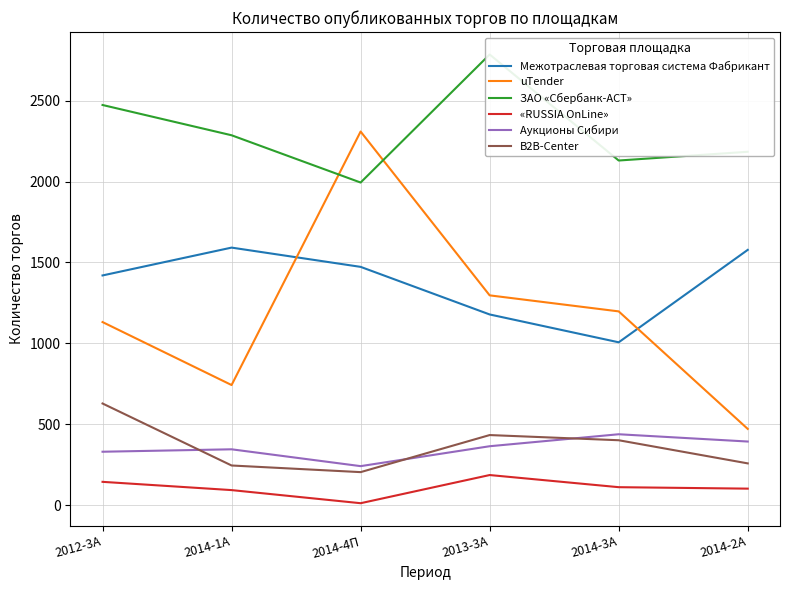

Reading left to right, transcribe all the data shown in this chart.

Межотраслевая торговая система Фабрикант: 1420	1592	1473	1179	1007	1578
uTender: 1132	743	2309	1297	1198	472
ЗАО «Сбербанк-АСТ»: 2473	2286	1994	2785	2130	2184
«RUSSIA OnLine»: 145	94	13	187	112	103
Аукционы Сибири: 331	346	242	365	439	394
B2B-Center: 629	246	205	434	402	259